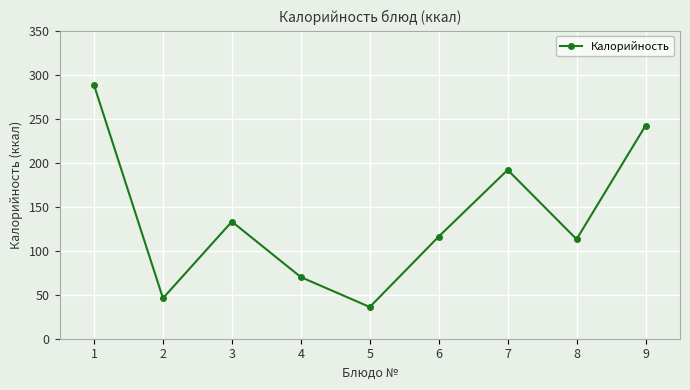

Rank the categories by value from lowest to highest.

5, 2, 4, 8, 6, 3, 7, 9, 1